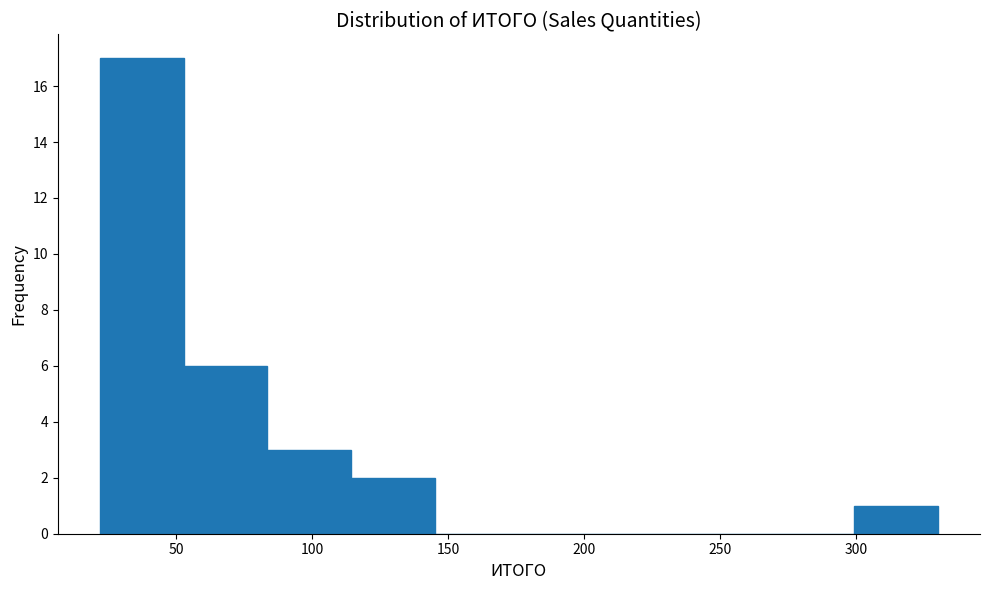

How tall is the bar that spans 300 to 330 on the x-axis? Neither the bar edges nor the heights are printed on the chart, so give them approximately, as read against the axes.

1